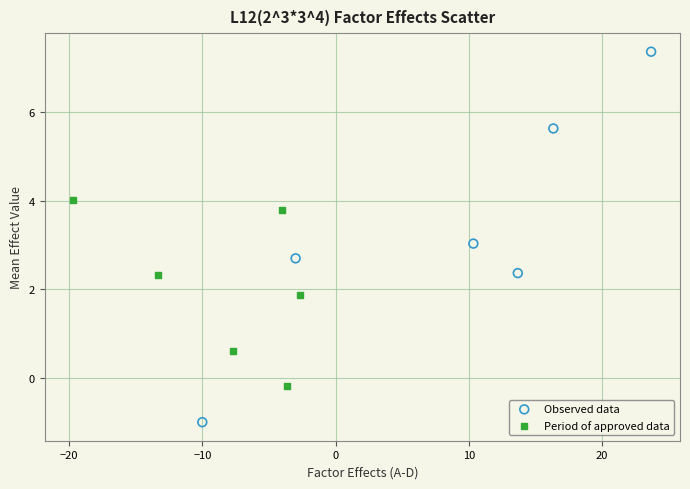

Which series contains the highest Y value?

Observed data